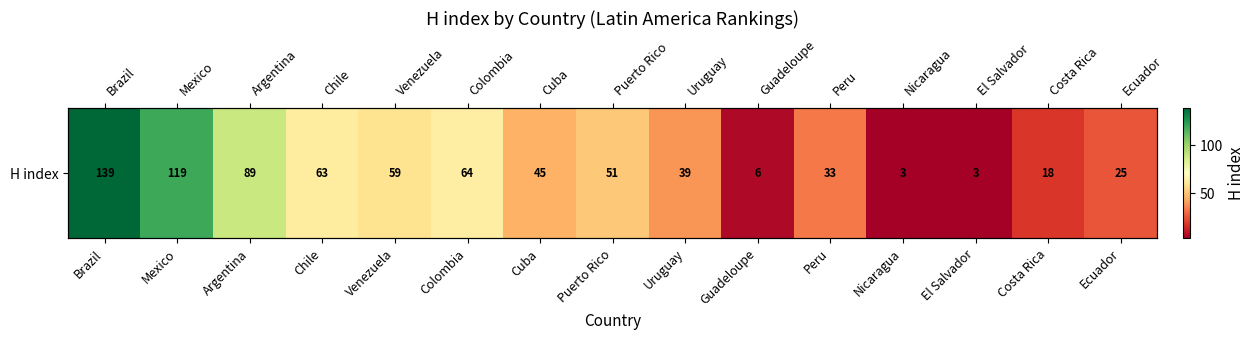

Reading right to left, transcribe all the data shown in this chart.

25	18	3	3	33	6	39	51	45	64	59	63	89	119	139